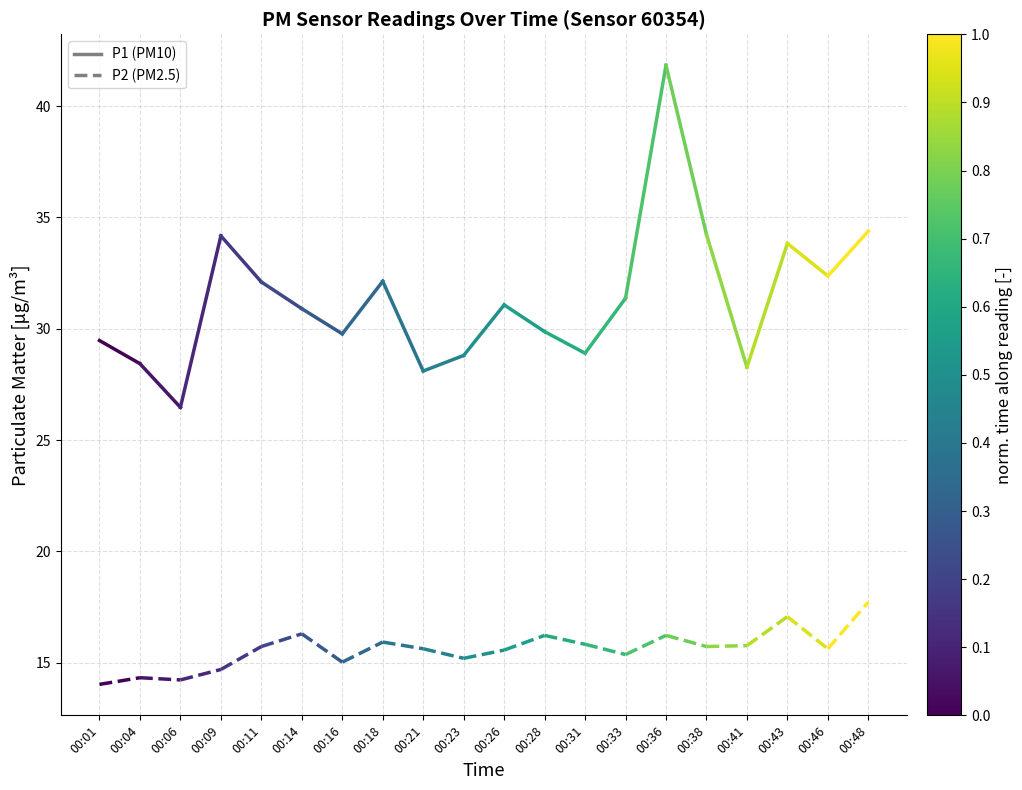

Which has a higher value, 00:01 or 00:04?

00:01